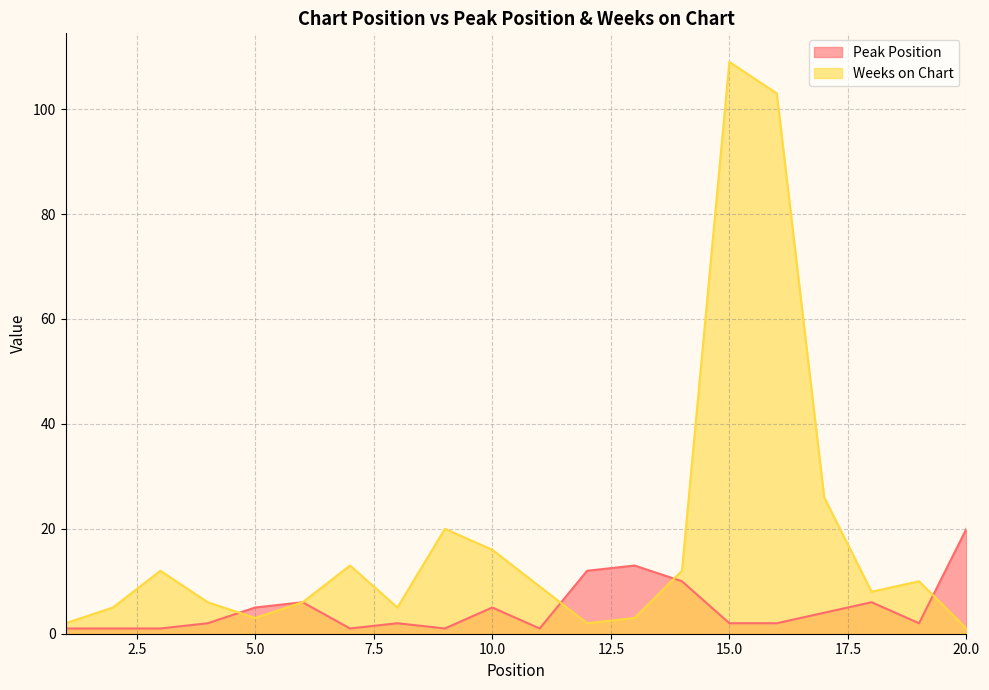

Reading right to left, extract all data points from this chart.

Peak Position: 20=20	19=2	18=6	17=4	16=2	15=2	14=10	13=13	12=12	11=1	10=5	9=1	8=2	7=1	6=6	5=5	4=2	3=1	2=1	1=1
Weeks on Chart: 20=1	19=10	18=8	17=26	16=103	15=109	14=12	13=3	12=2	11=9	10=16	9=20	8=5	7=13	6=6	5=3	4=6	3=12	2=5	1=2